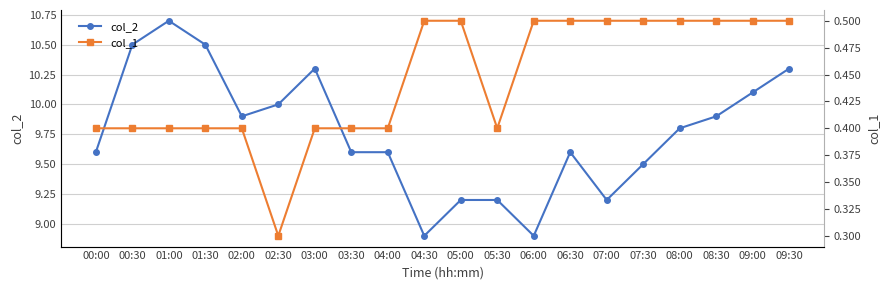

How many lines are shown in the chart?

2